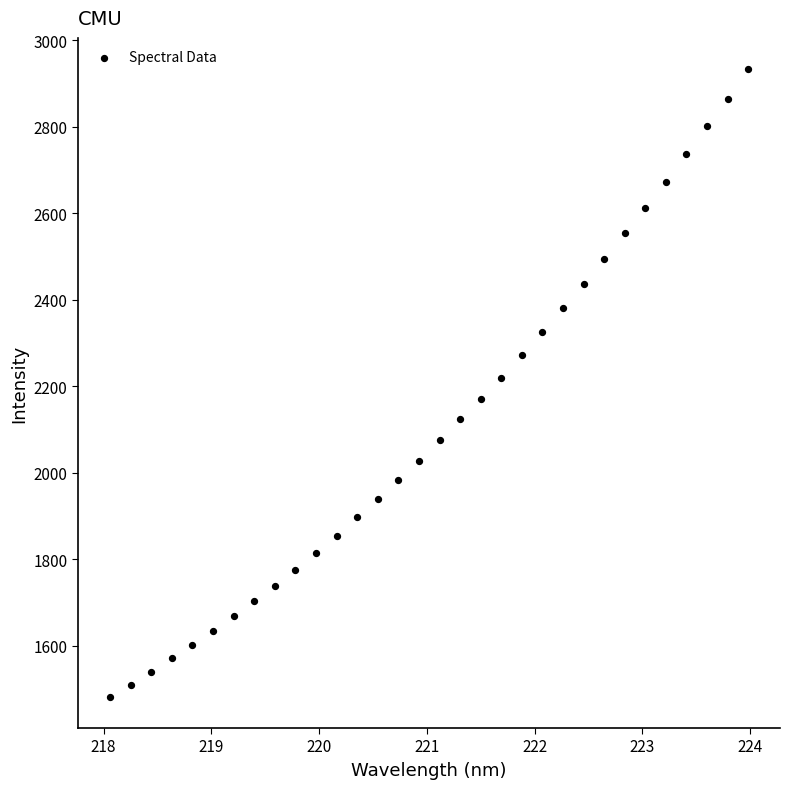

What is the range of Y values (max minus min)?

1450.4